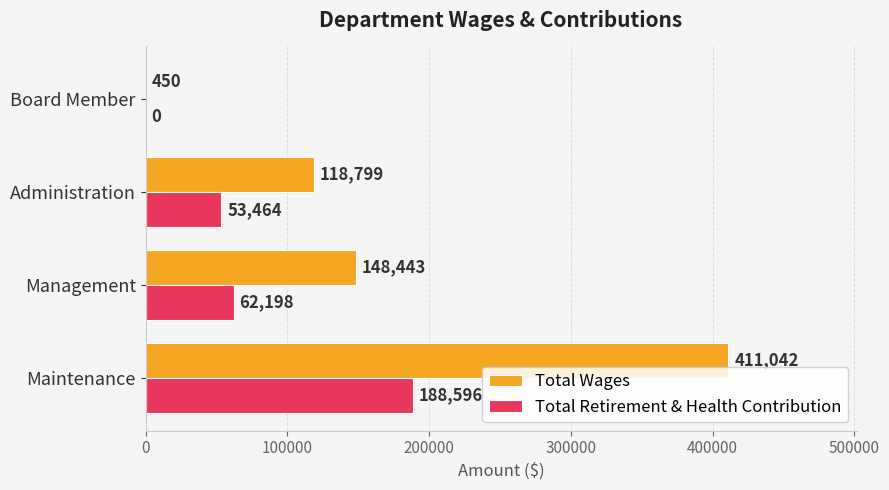

Between Management and Administration, which series saw the biggest shift?

Total Wages